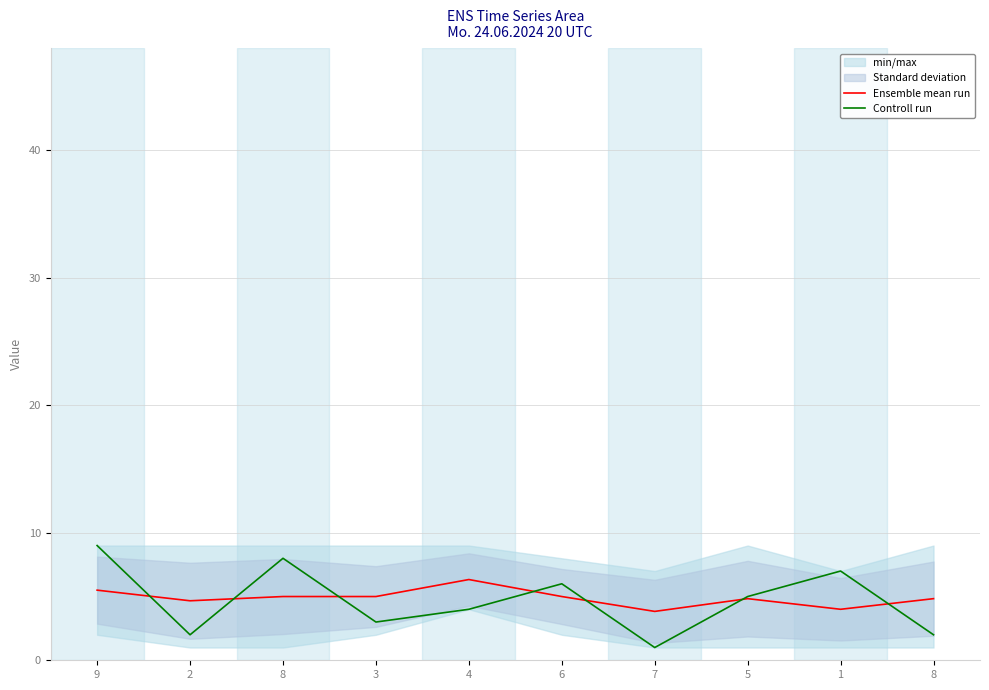

Reading left to right, extract all data points from this chart.

Ensemble mean run: 5.5	4.7	5.0	5.0	6.3	5.0	3.8	4.8	4.0	4.8
Controll run: 9.0	2.0	8.0	3.0	4.0	6.0	1.0	5.0	7.0	2.0